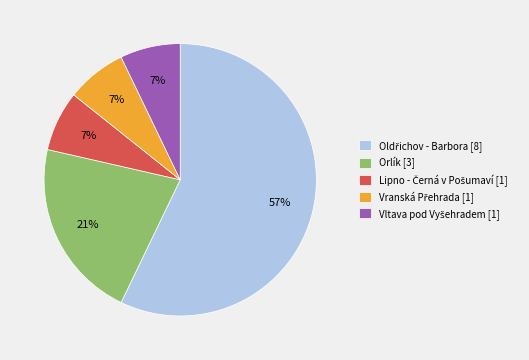

Does any single category account for the majority?

Yes